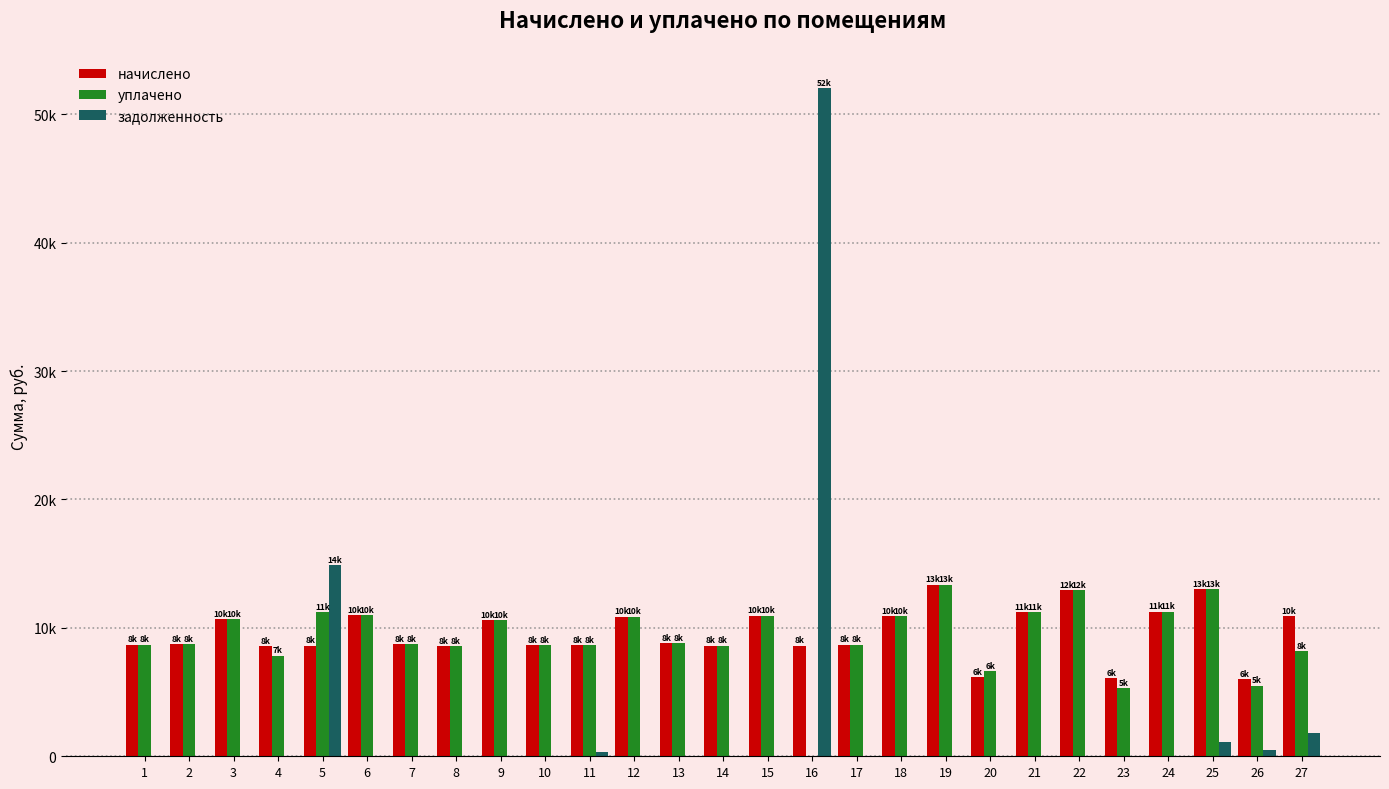

Reading left to right, transcribe all the data shown in this chart.

начислено: 8694.1	8710.6	10697.8	8561.5	8611.2	10979.3	8743.7	8578.1	10615.0	8644.3	8644.3	10879.9	8826.5	8611.2	10962.7	8611.2	8694.0	10929.6	13363.9	6160.3	11244.2	12966.5	6110.6	11260.8	13032.7	6011.3	10929.6
уплачено: 8694.1	8710.6	10697.8	7848.1	11228.5	10979.3	8743.7	8578.1	10615.0	8644.3	8644.3	10879.9	8826.5	8611.2	10962.7	0.0	8694.0	10929.6	13363.9	6636.5	11244.2	12966.5	5283.0	11260.8	13032.7	5510.3	8197.2
задолженность: 0.0	0.0	0.0	0.0	14859.9	0.0	0.0	0.0	0.0	0.0	360.2	0.0	0.0	0.0	0.0	52031.2	0.0	0.0	0.0	0.0	0.0	0.0	0.0	0.0	1086.1	500.9	1821.6